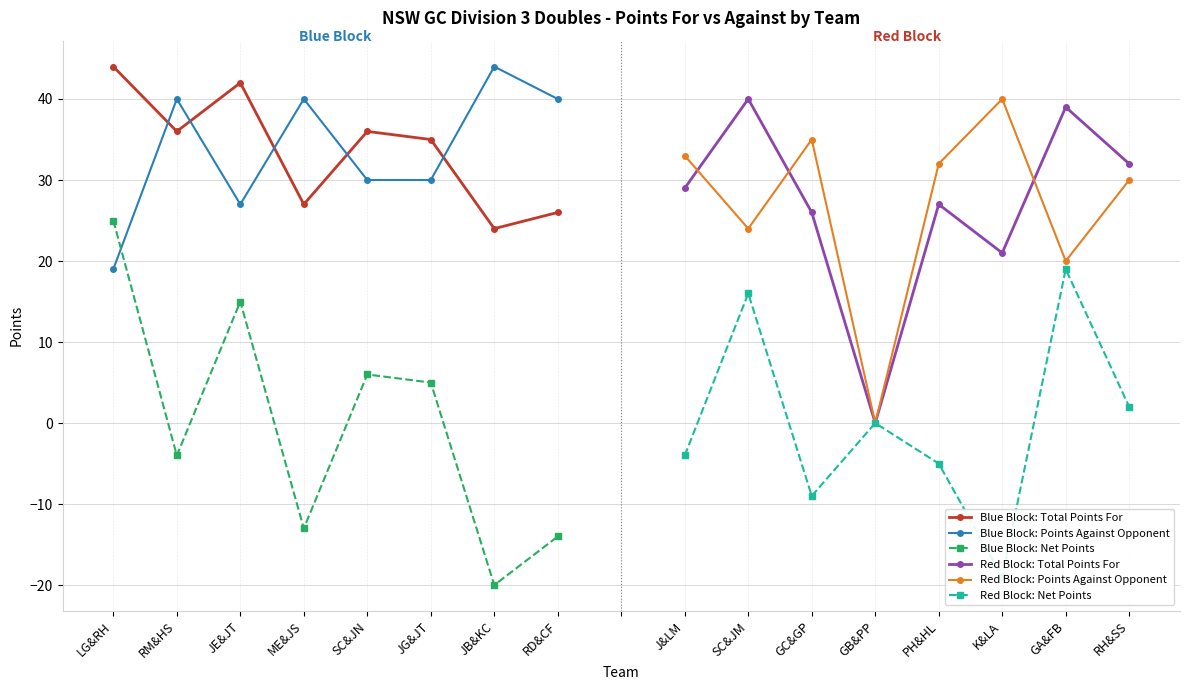

Between JG&JT and RD&CF, which is larger?

JG&JT